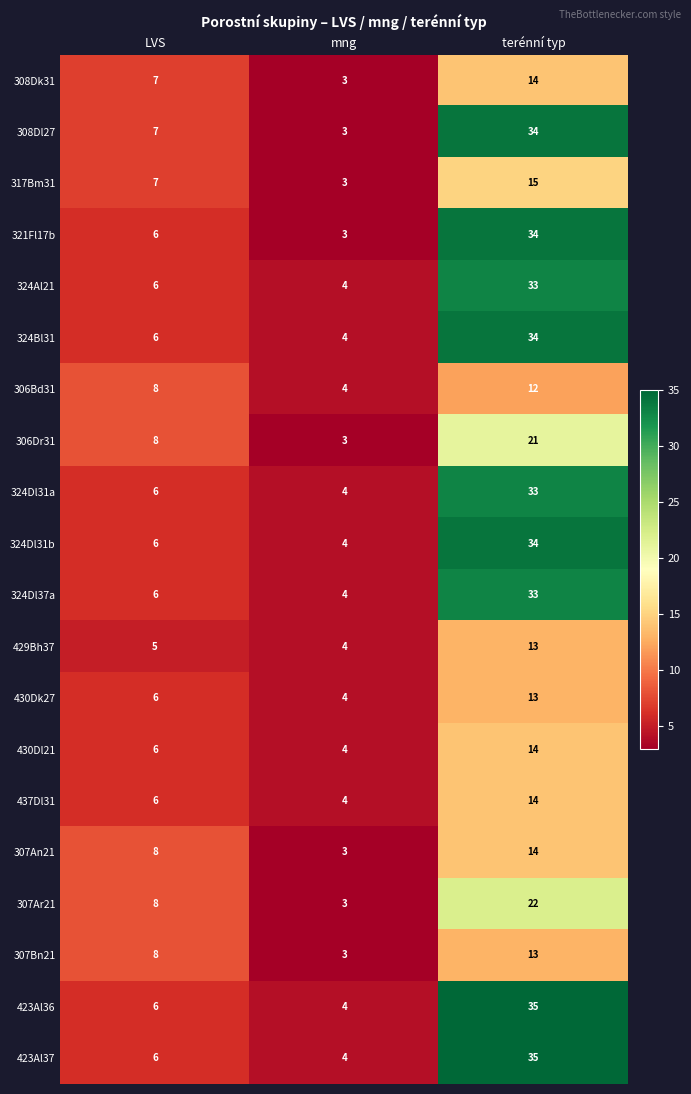

The value of 324Al21 at terénní typ is 33. True or false?

True